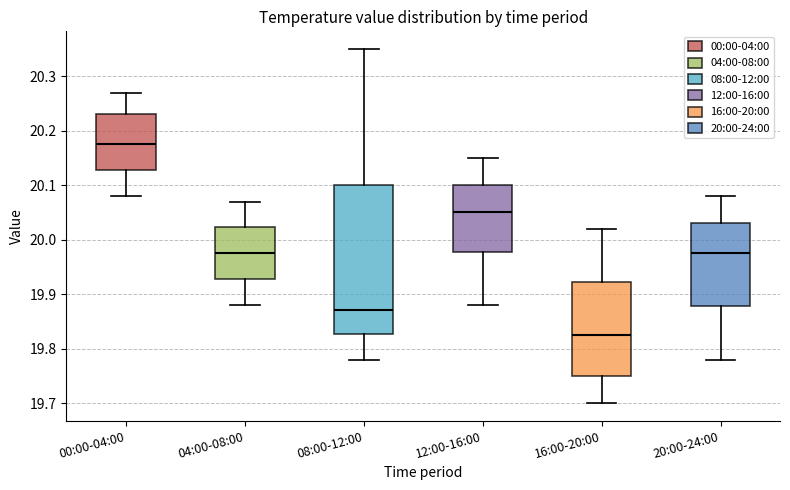

Reading left to right, read every box against the y-axis: the position of its median line, the range the box covers, and the ends of its whiskers. The values are not printed on the chart, so give them approximately, as read against the axis.

00:00-04:00: median 20.18, box 20.13 to 20.23, whiskers 20.08 to 20.27
04:00-08:00: median 19.98, box 19.93 to 20.02, whiskers 19.88 to 20.07
08:00-12:00: median 19.87, box 19.83 to 20.10, whiskers 19.78 to 20.35
12:00-16:00: median 20.05, box 19.98 to 20.10, whiskers 19.88 to 20.15
16:00-20:00: median 19.83, box 19.75 to 19.92, whiskers 19.70 to 20.02
20:00-24:00: median 19.98, box 19.88 to 20.03, whiskers 19.78 to 20.08